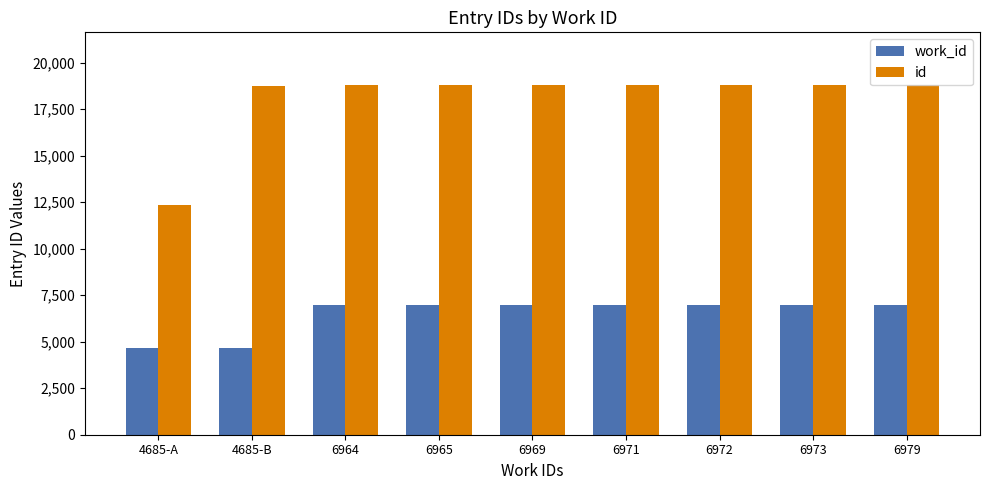

Between 4685-A and 4685-B, which series saw the biggest shift?

id